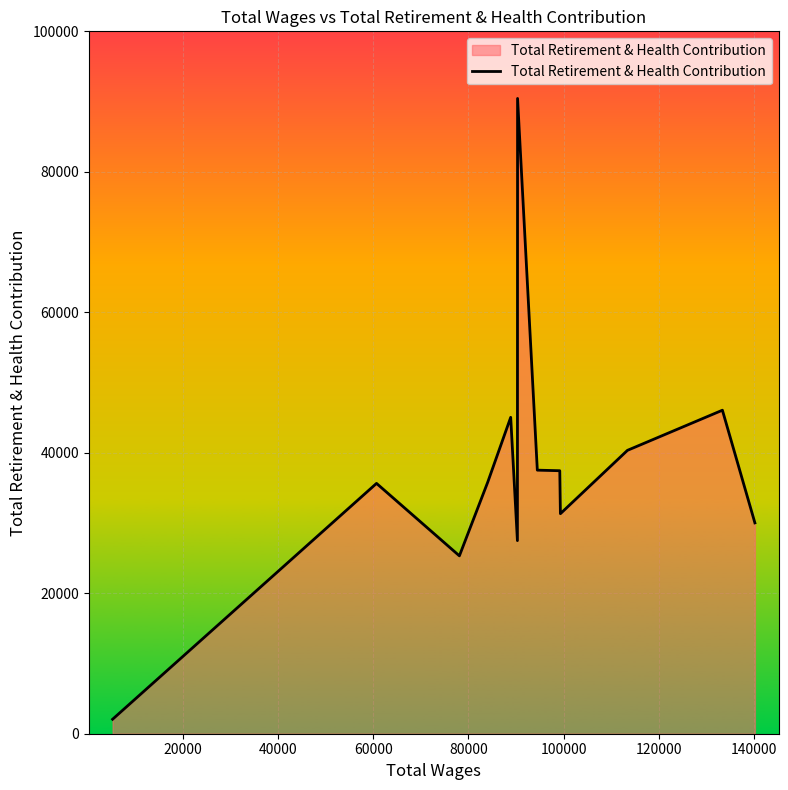

What is the greatest value displayed?

90445